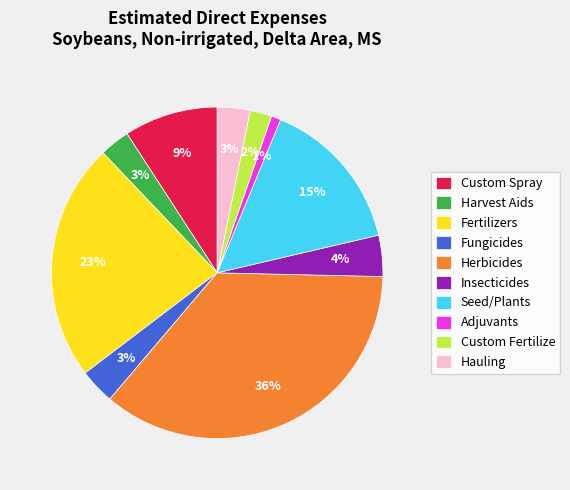

Is it true that Herbicides is 21% of the pie?

False